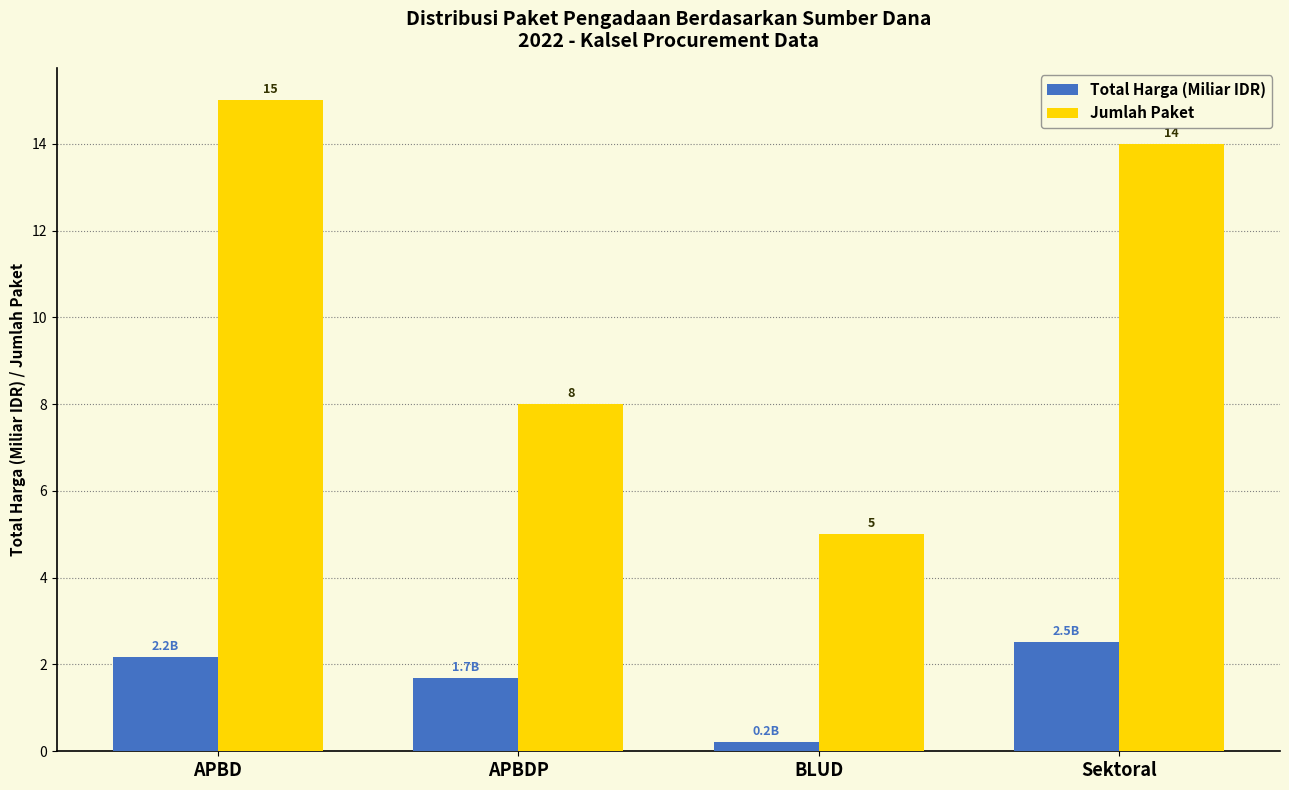

What value does the Jumlah Paket series have at BLUD?

5.0